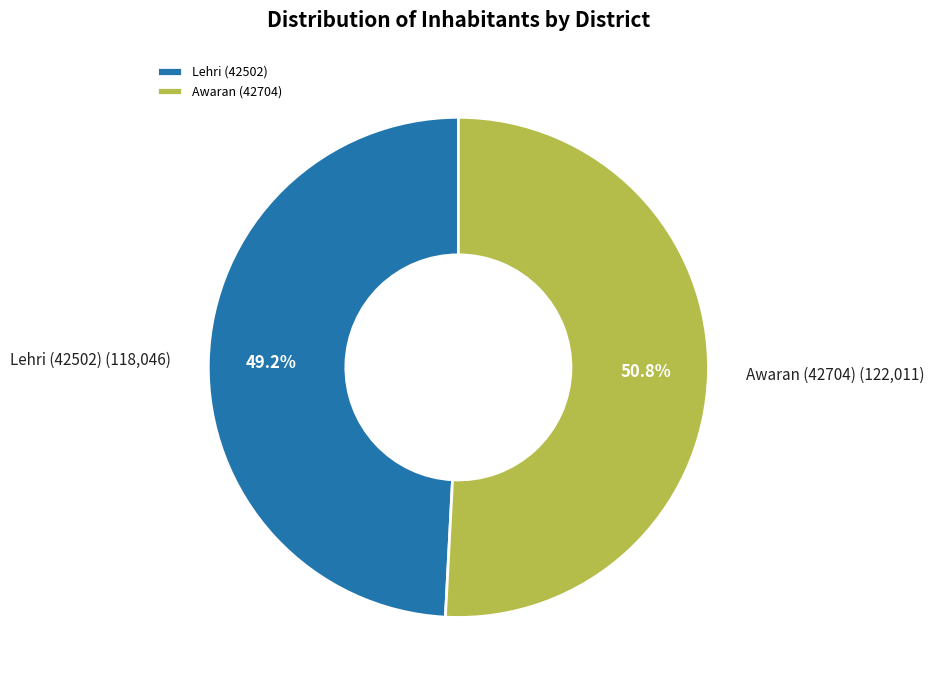

Which slice represents more than half of the pie?

Awaran (42704)